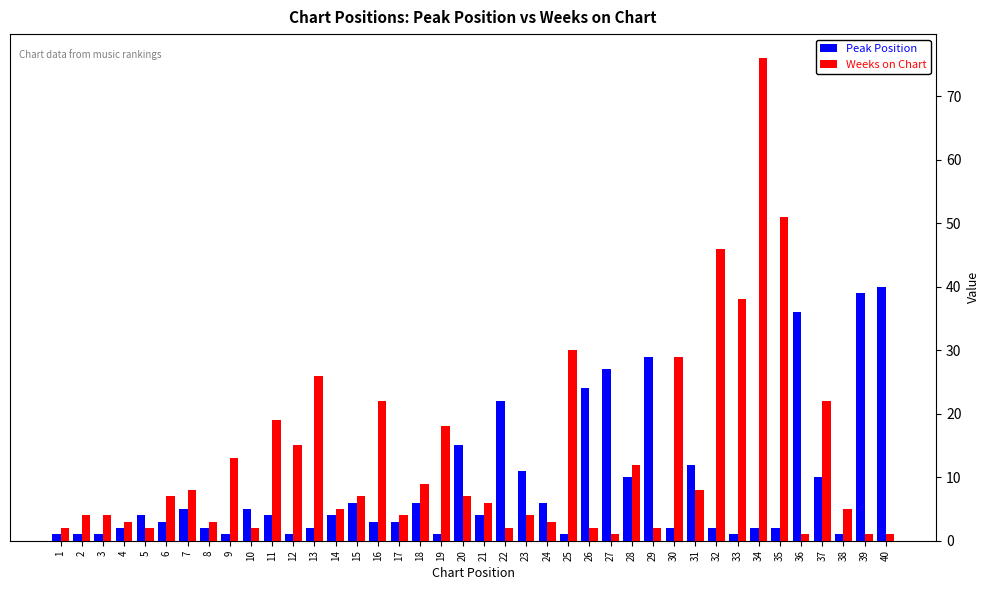

Which series has the largest total across all categories?

Weeks on Chart